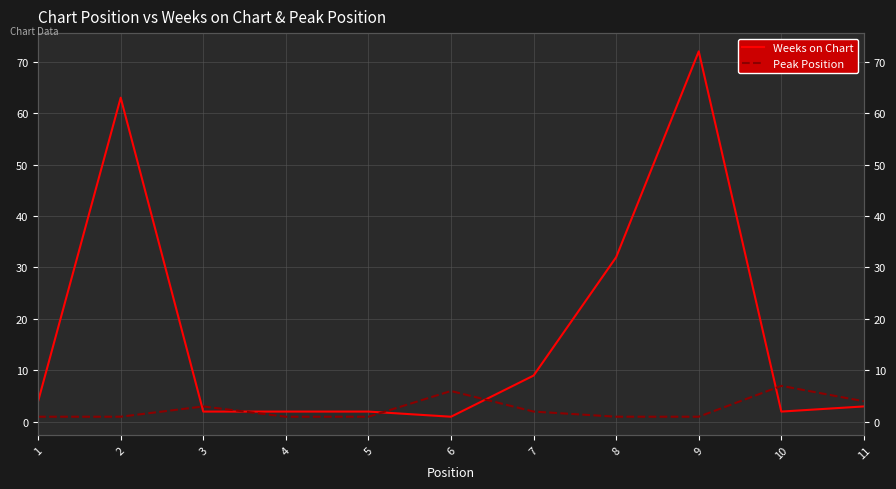

Reading right to left, list all the values displayed in this chart.

Weeks on Chart: 11=3	10=2	9=72	8=32	7=9	6=1	5=2	4=2	3=2	2=63	1=4
Peak Position: 11=4	10=7	9=1	8=1	7=2	6=6	5=1	4=1	3=3	2=1	1=1